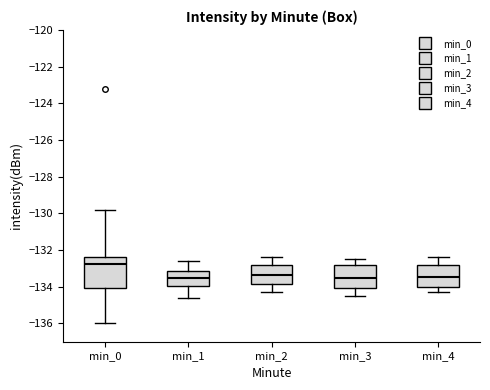

Reading left to right, read every box against the y-axis: the position of its median line, the range the box covers, and the ends of its whiskers. The values are not printed on the chart, so give them approximately, as read against the axis.

min_0: median -132.8, box -134.0 to -132.4, whiskers -136.0 to -129.8
min_1: median -133.4, box -134.0 to -133.2, whiskers -134.6 to -132.6
min_2: median -133.4, box -133.8 to -132.8, whiskers -134.2 to -132.4
min_3: median -133.6, box -134.0 to -132.8, whiskers -134.4 to -132.4
min_4: median -133.4, box -134.0 to -132.8, whiskers -134.2 to -132.4